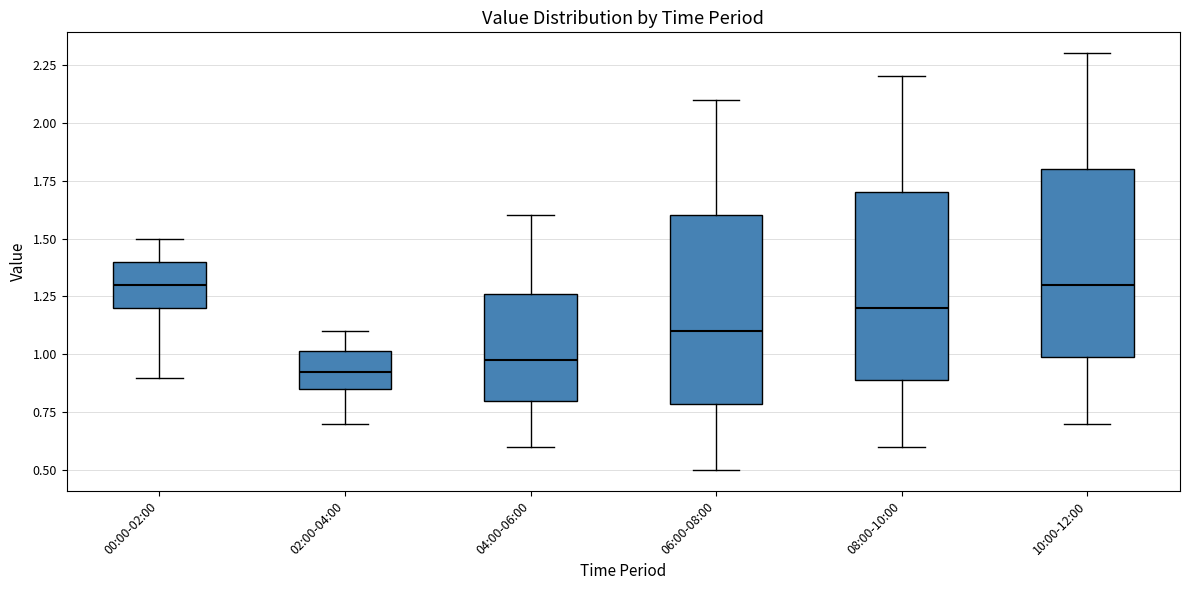

Reading left to right, transcribe this box plot: for each box, give where its median line is, the range the box spans, and where its two whiskers end, as read against the y-axis. The values are not printed on the chart, so give them approximately, as read against the axis.

00:00-02:00: median 1.30, box 1.20 to 1.40, whiskers 0.90 to 1.50
02:00-04:00: median 0.95, box 0.85 to 1.00, whiskers 0.70 to 1.10
04:00-06:00: median 1.00, box 0.80 to 1.25, whiskers 0.60 to 1.60
06:00-08:00: median 1.10, box 0.80 to 1.60, whiskers 0.50 to 2.10
08:00-10:00: median 1.20, box 0.90 to 1.70, whiskers 0.60 to 2.20
10:00-12:00: median 1.30, box 1.00 to 1.80, whiskers 0.70 to 2.30